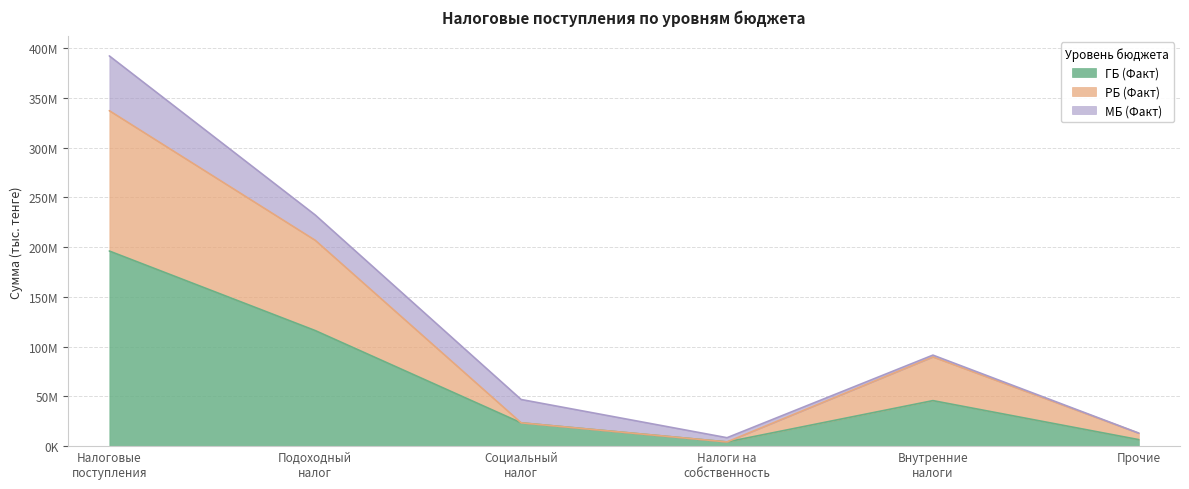

Between Подоходный
налог and Прочие, which is larger?

Подоходный
налог